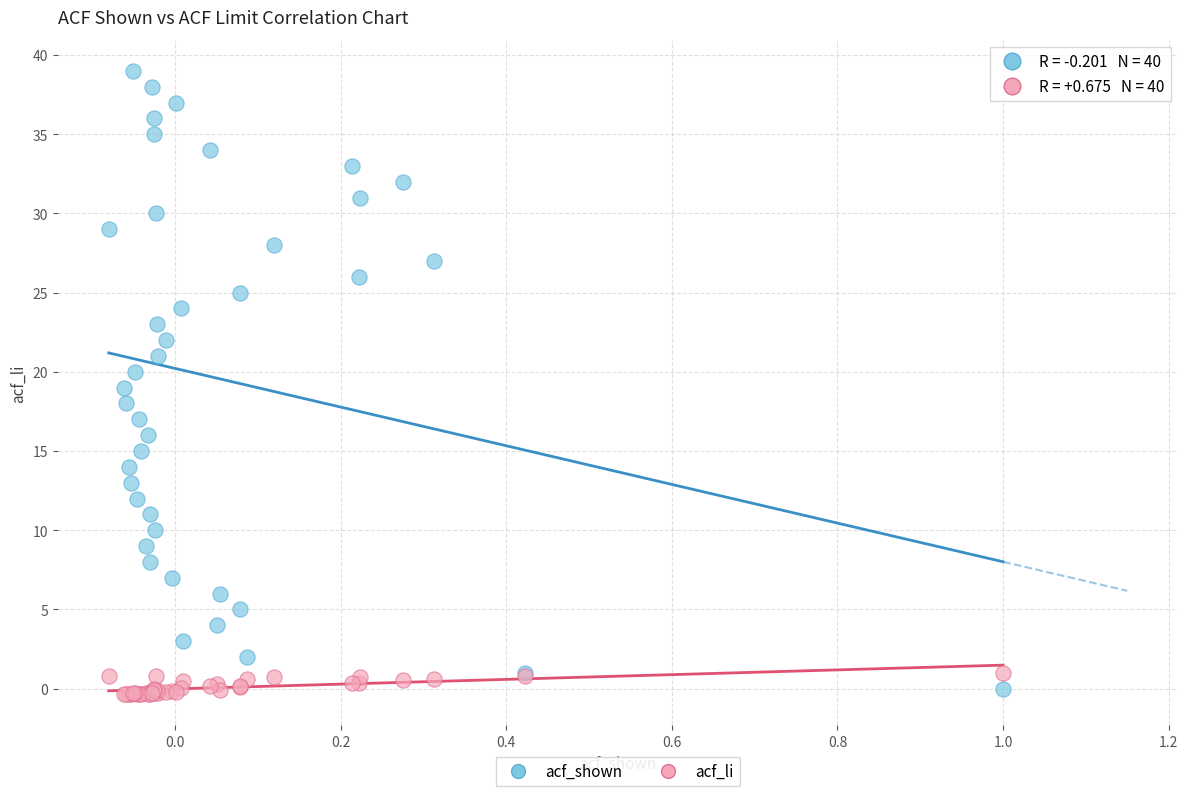

Which series reaches the maximum Y coordinate?

acf_shown